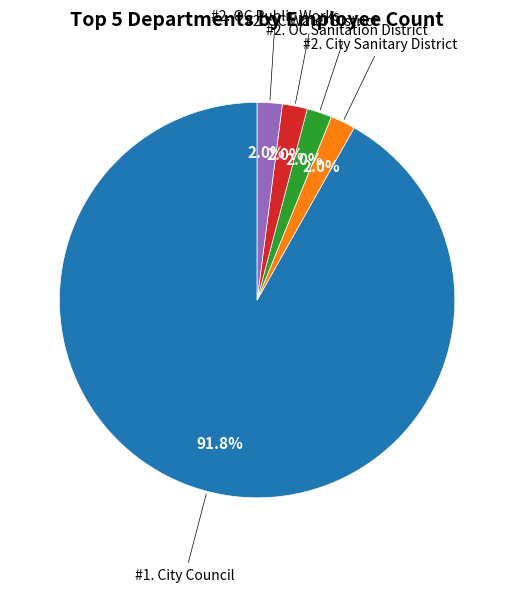

Does any single category account for the majority?

Yes